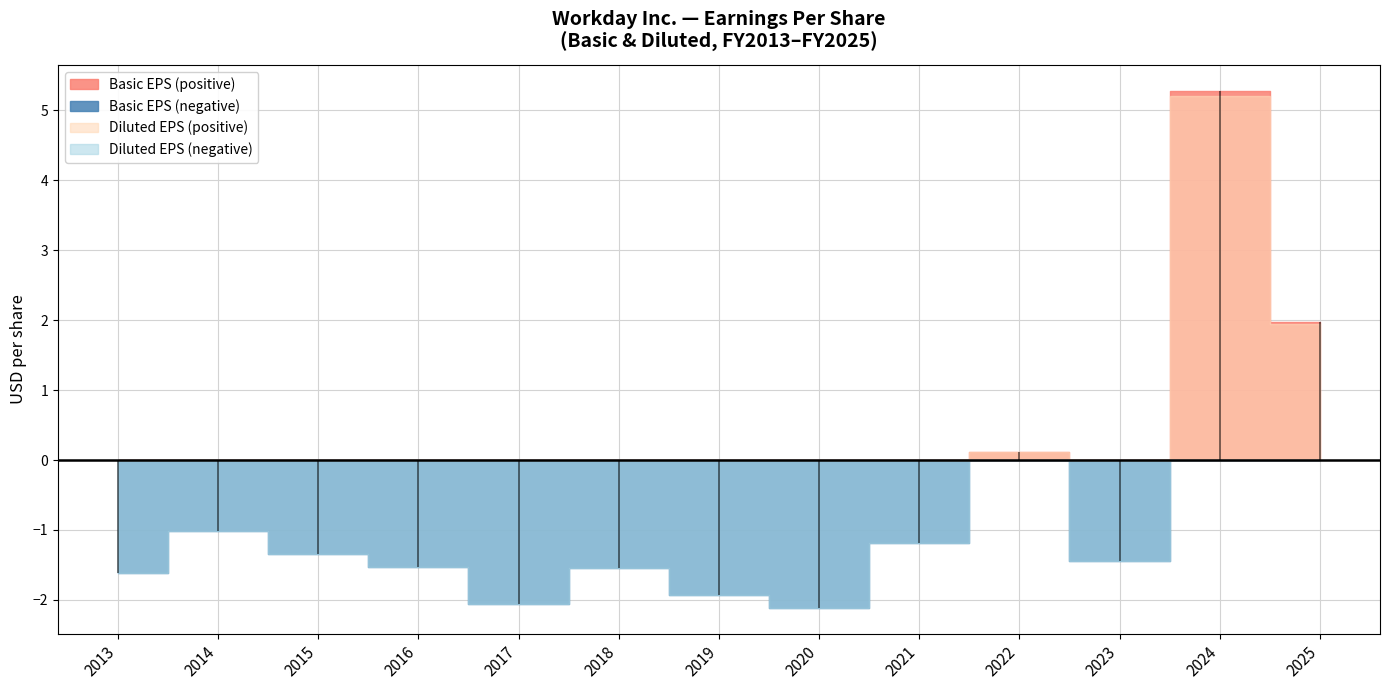

How many lines are shown in the chart?

2